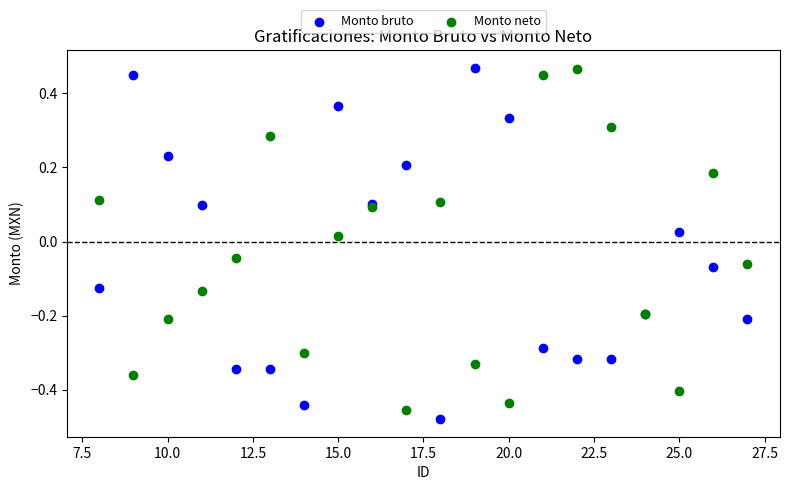

What is the X range (max minus min) for the scatter plot?

19.0